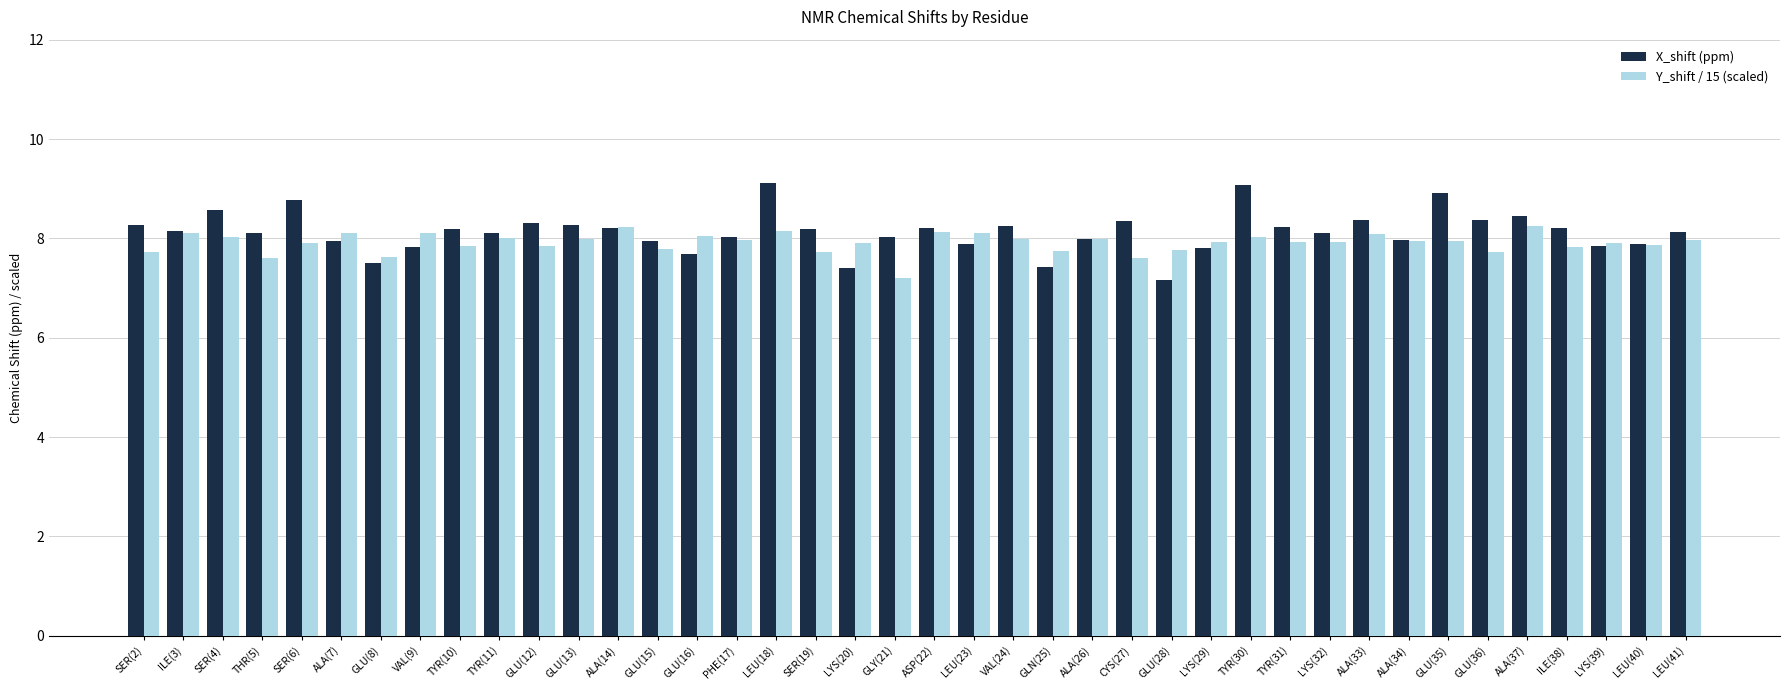

What is the greatest value displayed?

9.1